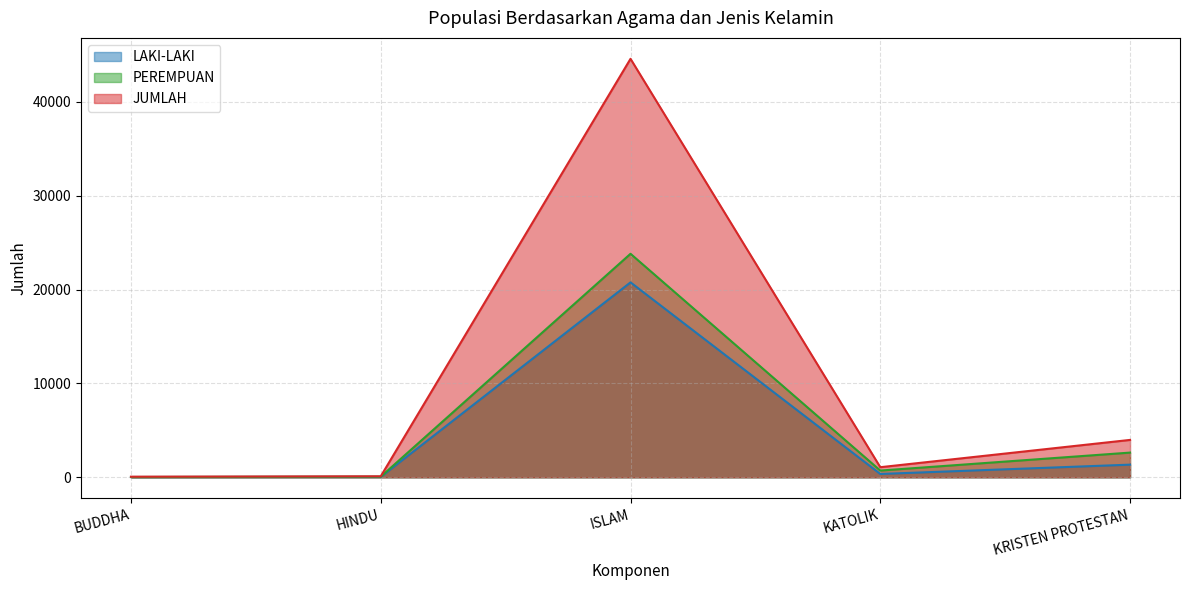

Reading left to right, transcribe all the data shown in this chart.

LAKI-LAKI: BUDDHA=33	HINDU=43	ISLAM=20771	KATOLIK=358	KRISTEN PROTESTAN=1351
PEREMPUAN: BUDDHA=34	HINDU=67	ISLAM=23816	KATOLIK=721	KRISTEN PROTESTAN=2635
JUMLAH: BUDDHA=67	HINDU=110	ISLAM=44587	KATOLIK=1079	KRISTEN PROTESTAN=3986